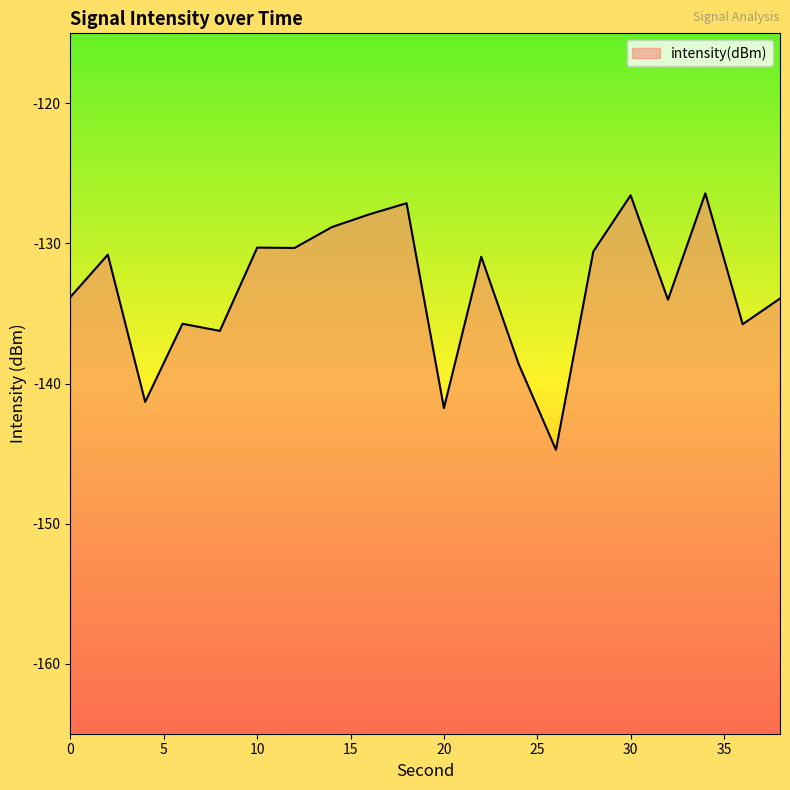

List the labels in order of value, smallest first.

26, 20, 4, 24, 8, 36, 6, 32, 38, 0, 22, 2, 28, 12, 10, 14, 16, 18, 30, 34